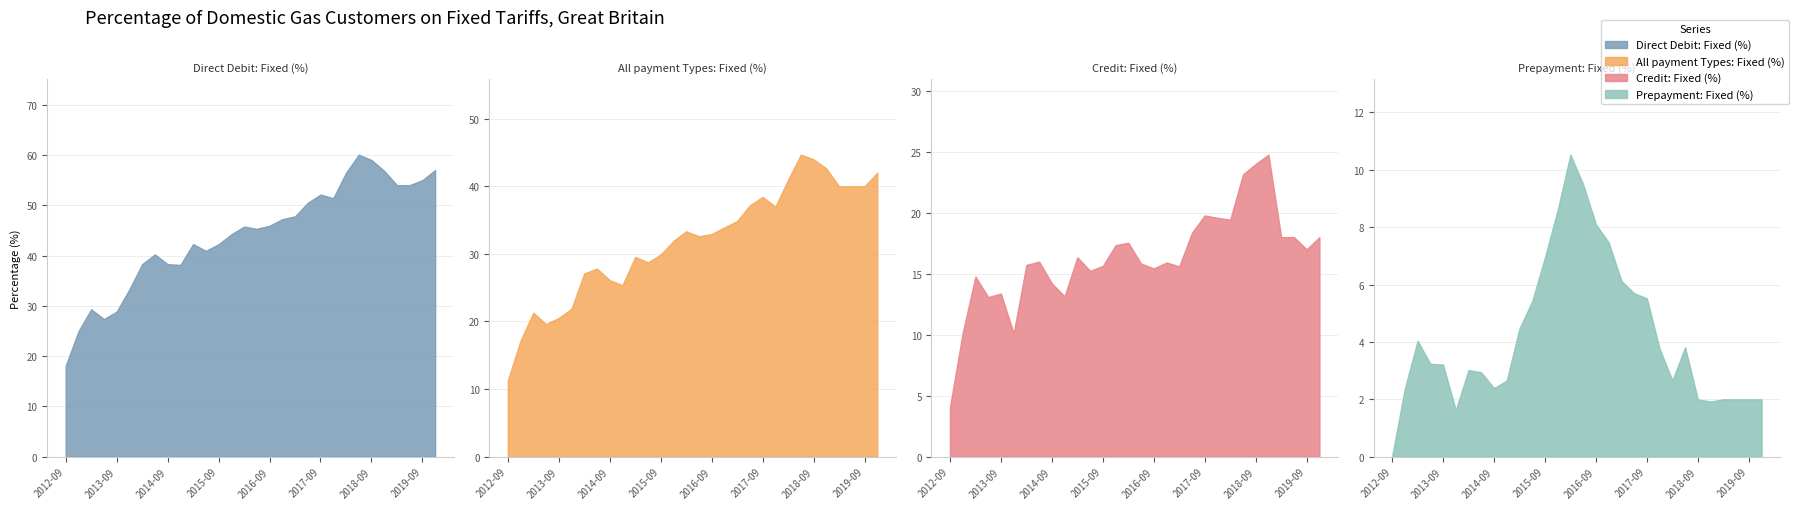

Reading left to right, transcribe all the data shown in this chart.

Direct Debit: Fixed (%): 18.1	24.9	29.3	27.4	28.8	33.3	38.3	40.2	38.3	38.1	42.3	40.9	42.2	44.2	45.8	45.3	45.9	47.2	47.8	50.5	52.1	51.4	56.4	60.1	59.0	56.9	54.0	54.0	55.0	57.0
All payment Types: Fixed (%): 11.3	17.2	21.3	19.6	20.5	21.9	27.1	27.8	26.1	25.4	29.6	28.7	29.9	31.9	33.4	32.6	32.9	33.9	34.9	37.2	38.4	37.0	41.0	44.7	44.0	42.6	40.0	40.0	40.0	42.0
Credit: Fixed (%): 4.0	10.1	14.8	13.1	13.4	10.1	15.7	16.0	14.2	13.2	16.4	15.2	15.6	17.3	17.5	15.8	15.4	15.9	15.6	18.4	19.8	19.6	19.4	23.1	24.0	24.8	18.0	18.0	17.0	18.0
Prepayment: Fixed (%): 0.0	2.4	4.0	3.2	3.2	1.6	3.0	2.9	2.4	2.6	4.5	5.4	7.0	8.6	10.5	9.5	8.1	7.5	6.1	5.7	5.5	3.8	2.7	3.8	2.0	1.9	2.0	2.0	2.0	2.0